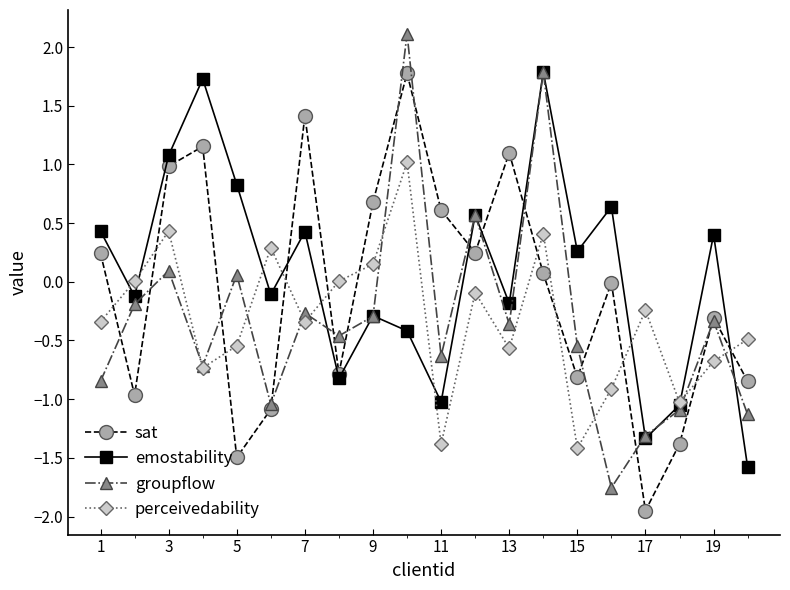

True or false: emostability has more than 2 interior local peaks.

True